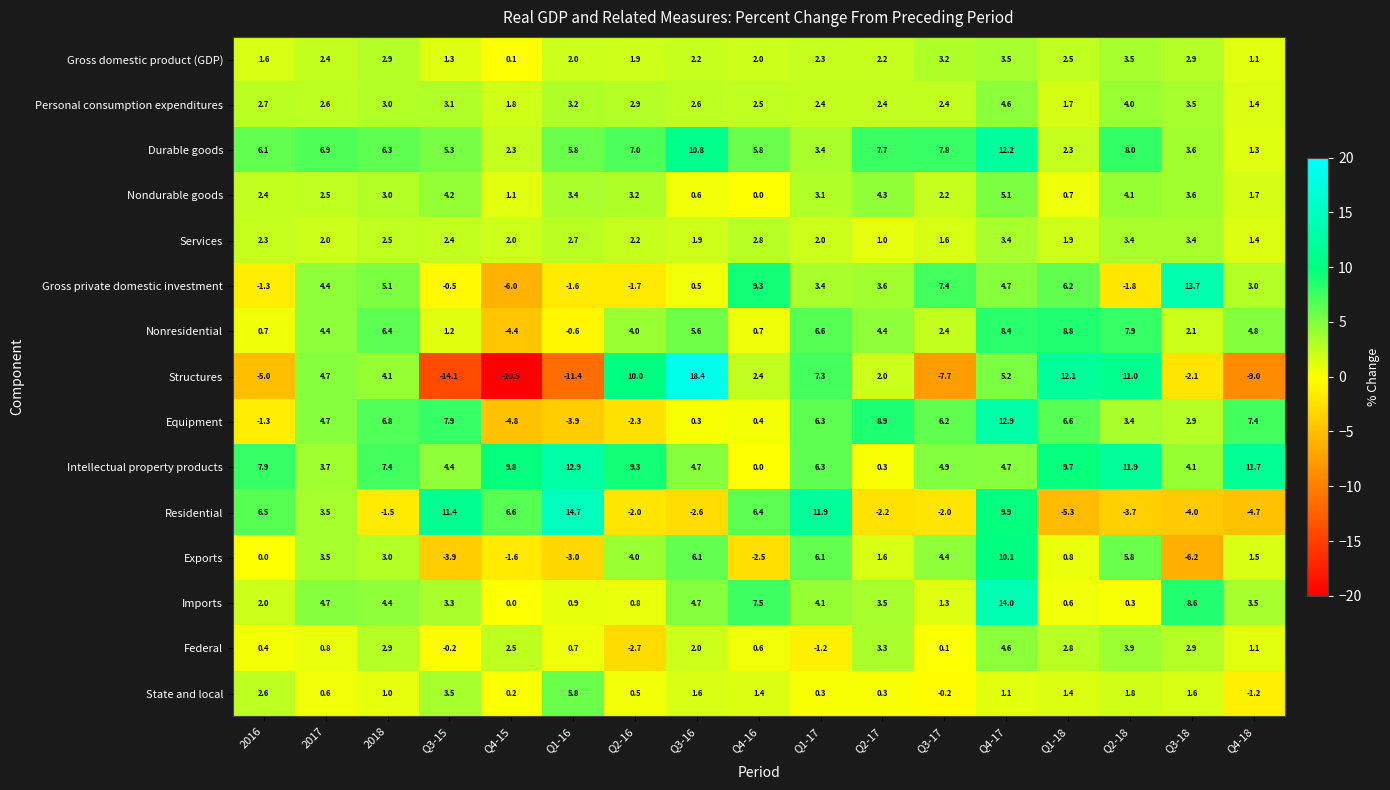

At which label does Nonresidential reach its peak?

Q1-18